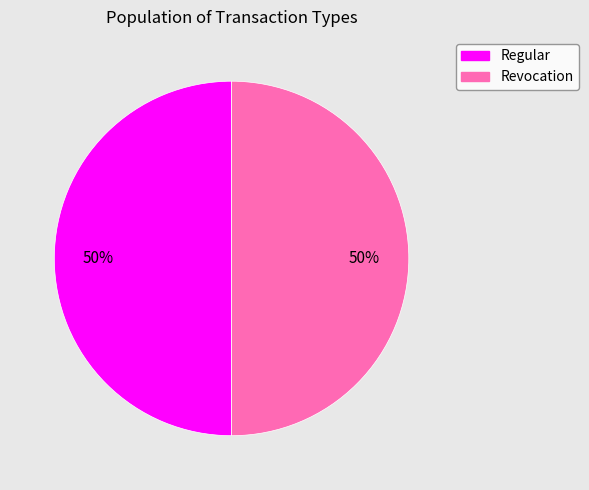

To the nearest percent, what is the average slice percentage?

50%